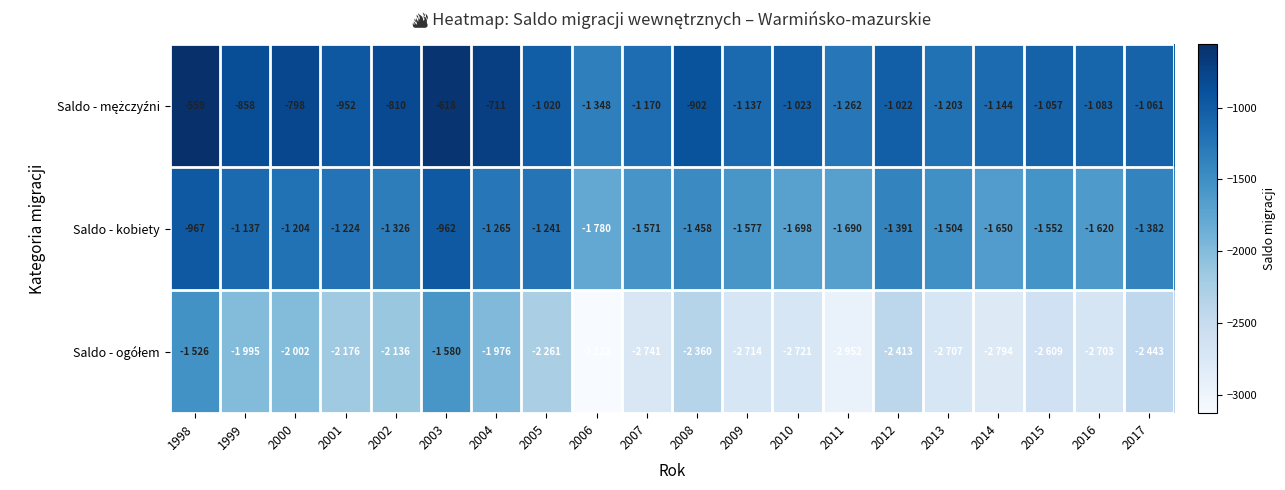

The value of Saldo - ogółem at 2000 is -2002. True or false?

True